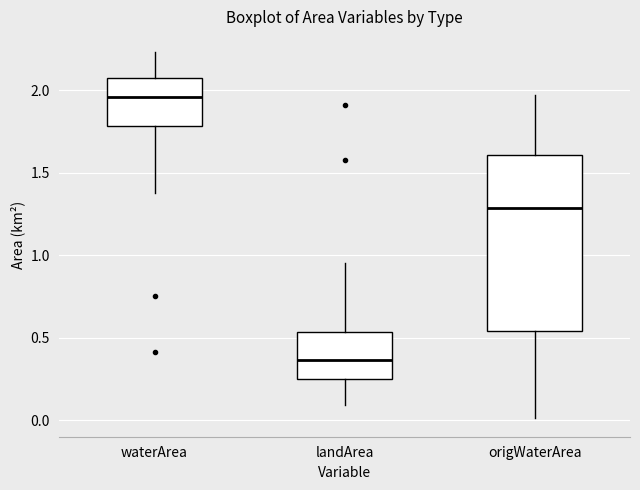

Which box is the tallest, from its lower edge to its upper edge?

origWaterArea